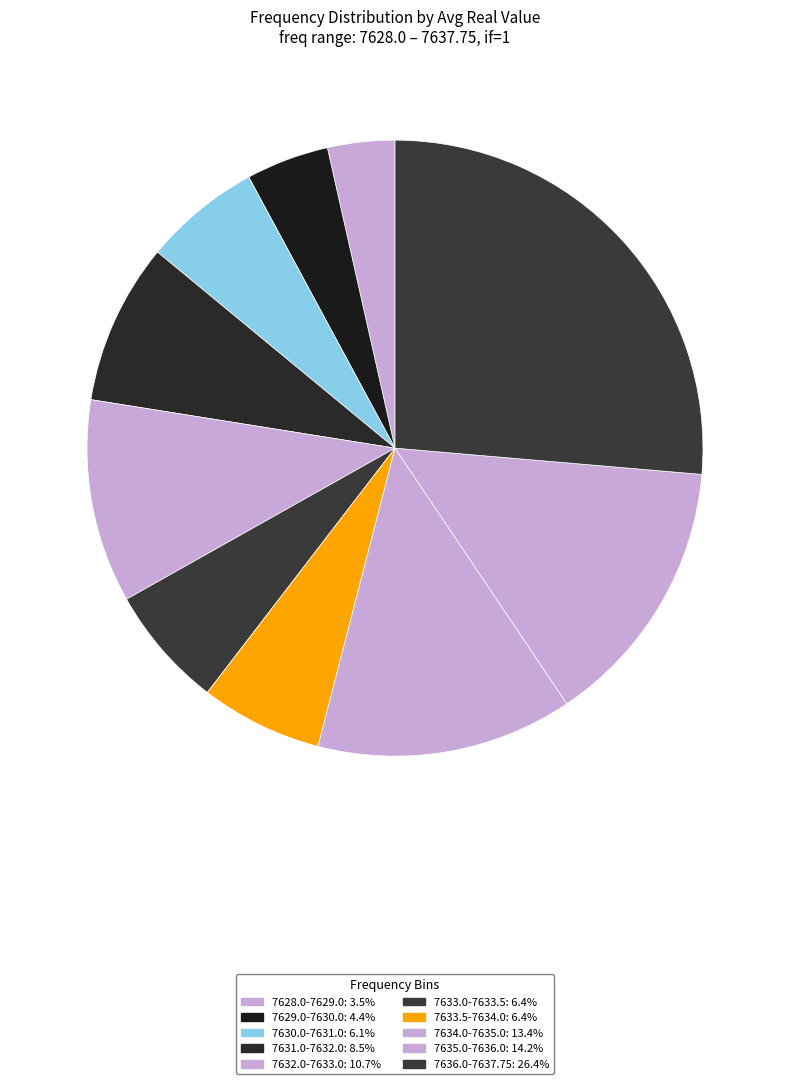

Is there a majority slice in this chart?

No